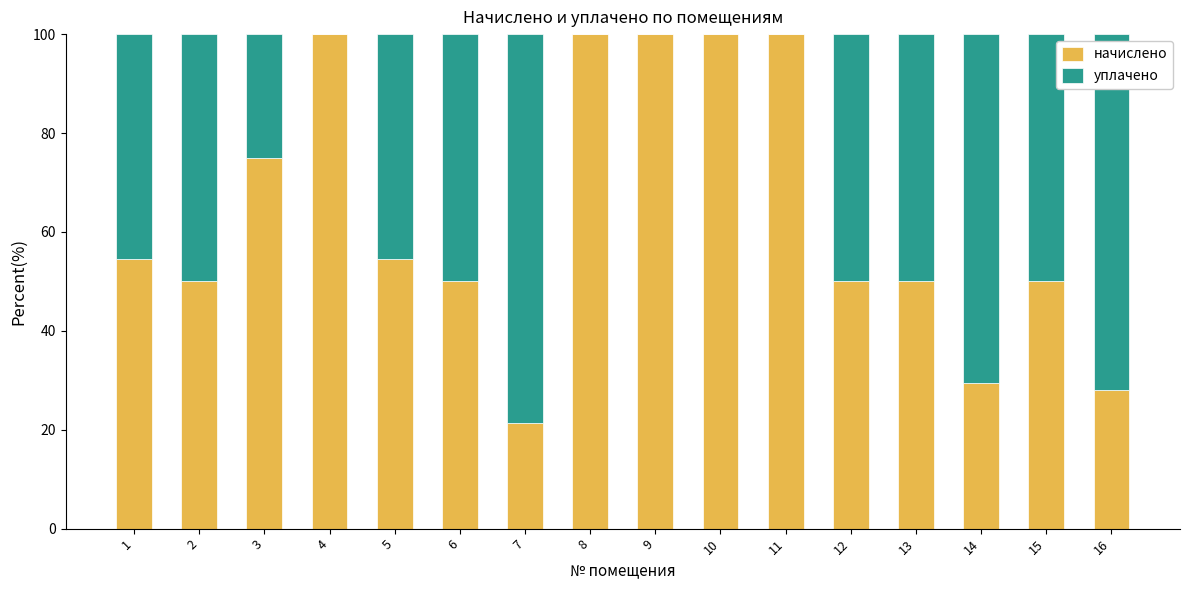

What is the sum of all начислено values?

1013.0